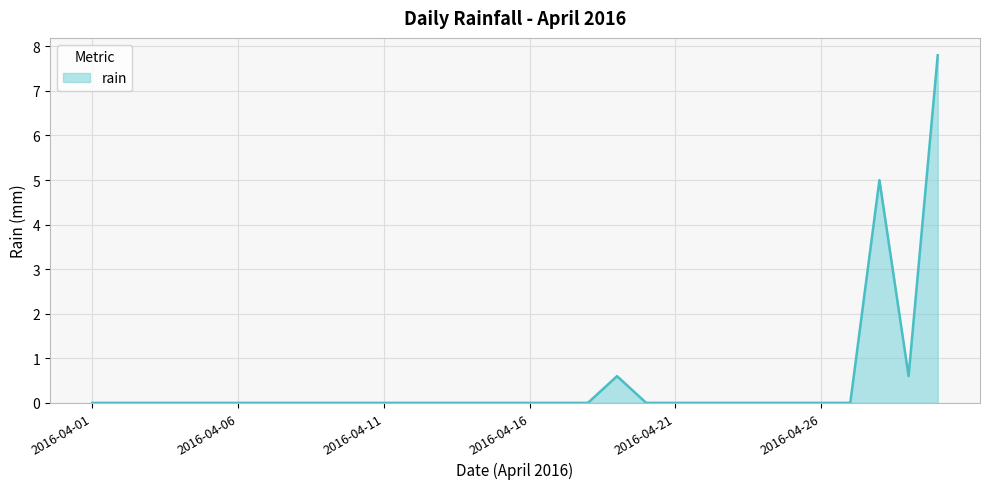

How many series are shown in this chart?

1